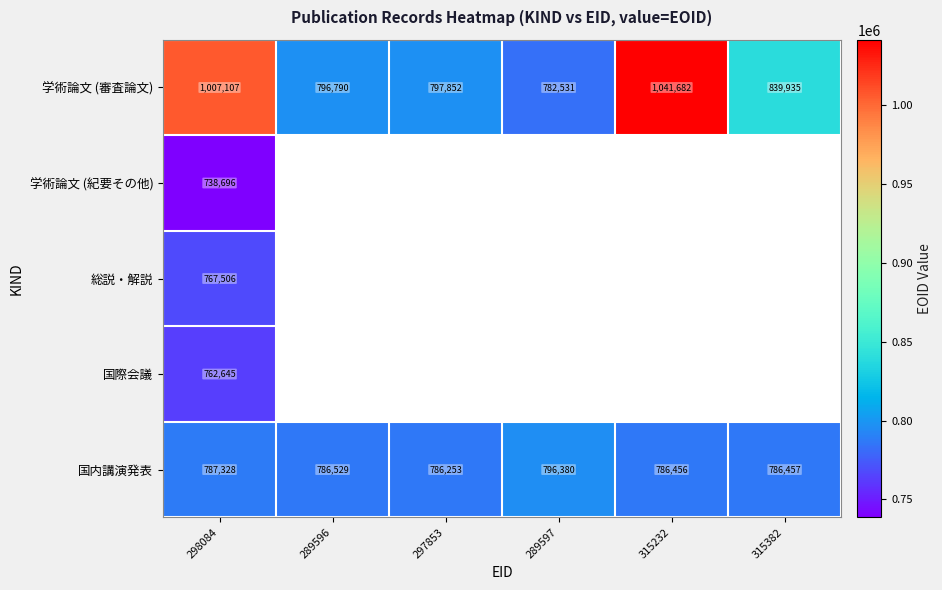

Which label corresponds to the largest value in the chart?

315232